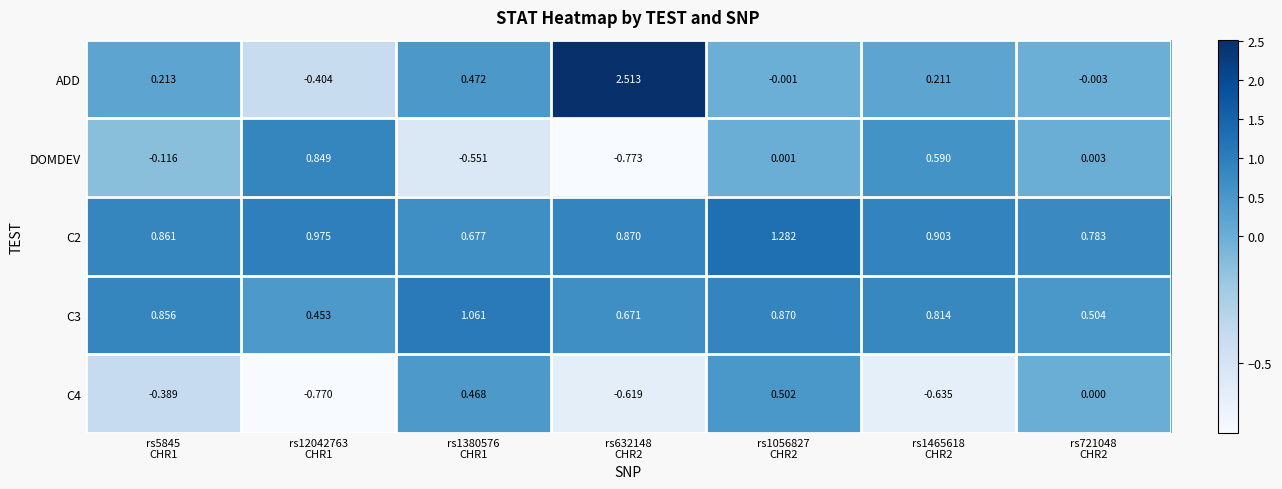

Which series has the largest range (max minus min)?

ADD